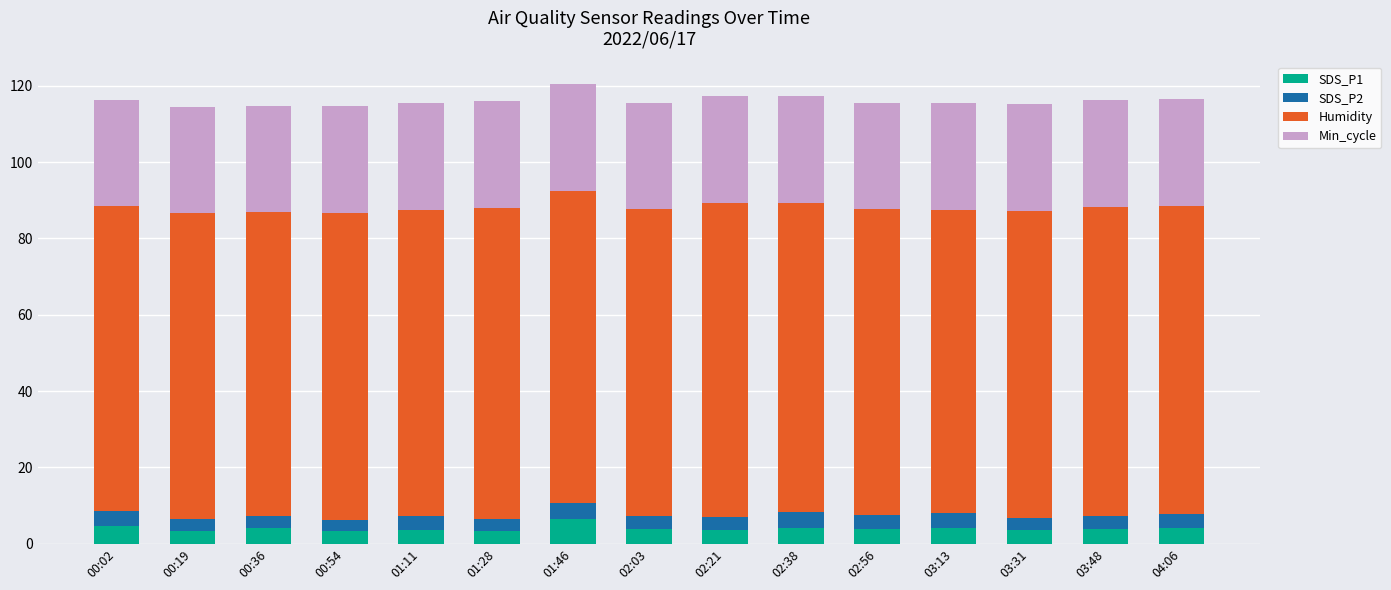

What is the total value across all series at 03:31?

115.3